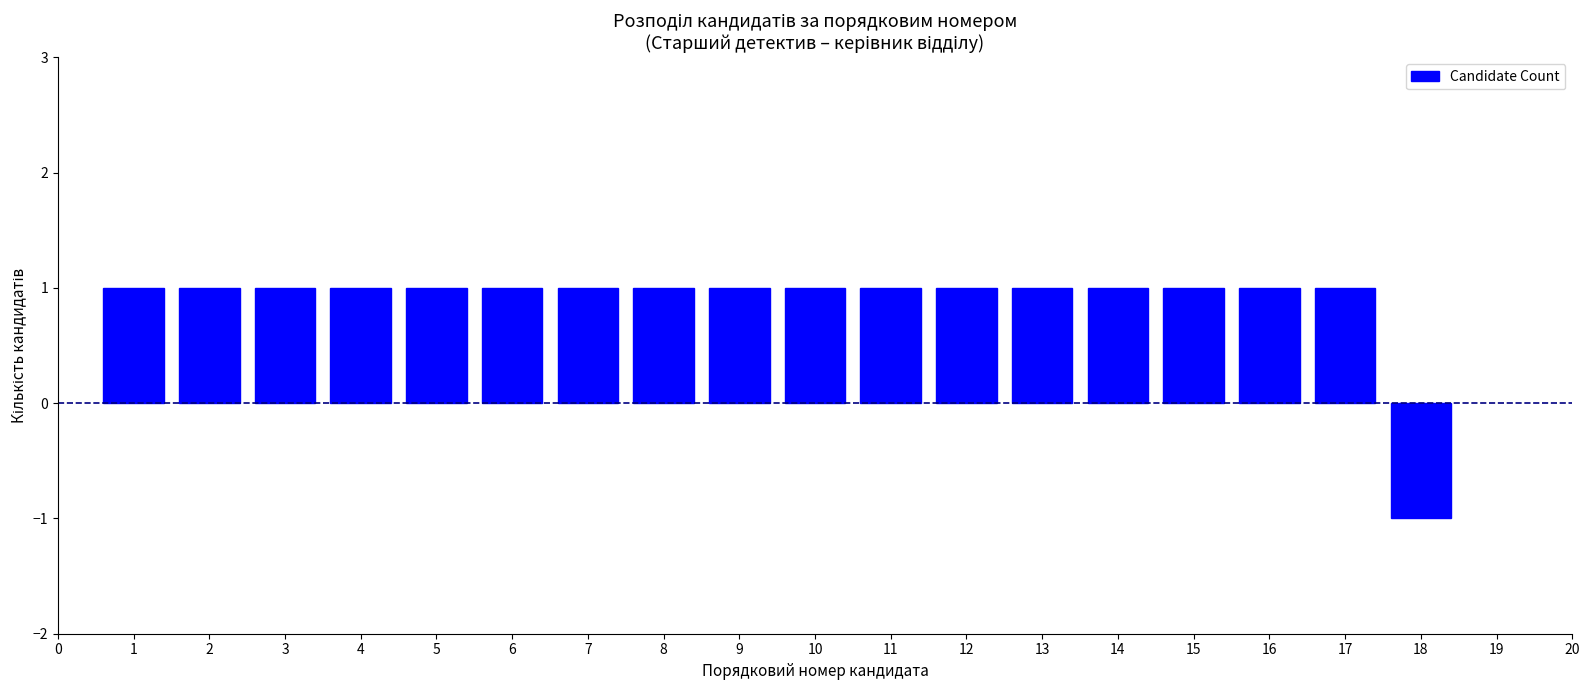

Reading right to left, list all the values displayed in this chart.

-1	1	1	1	1	1	1	1	1	1	1	1	1	1	1	1	1	1